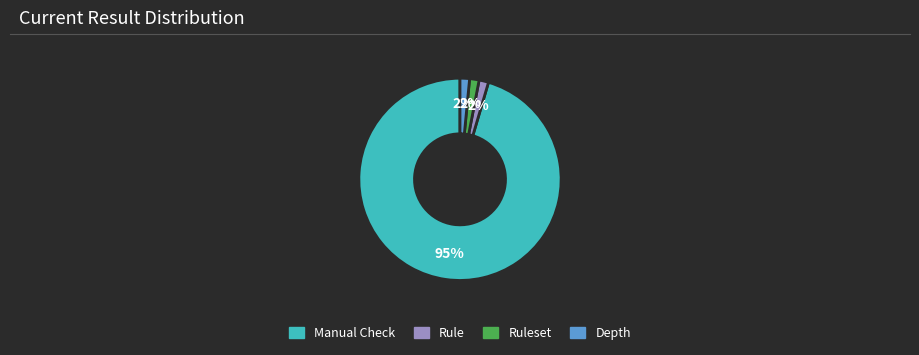

Is there any slice that represents more than half of the pie?

Yes